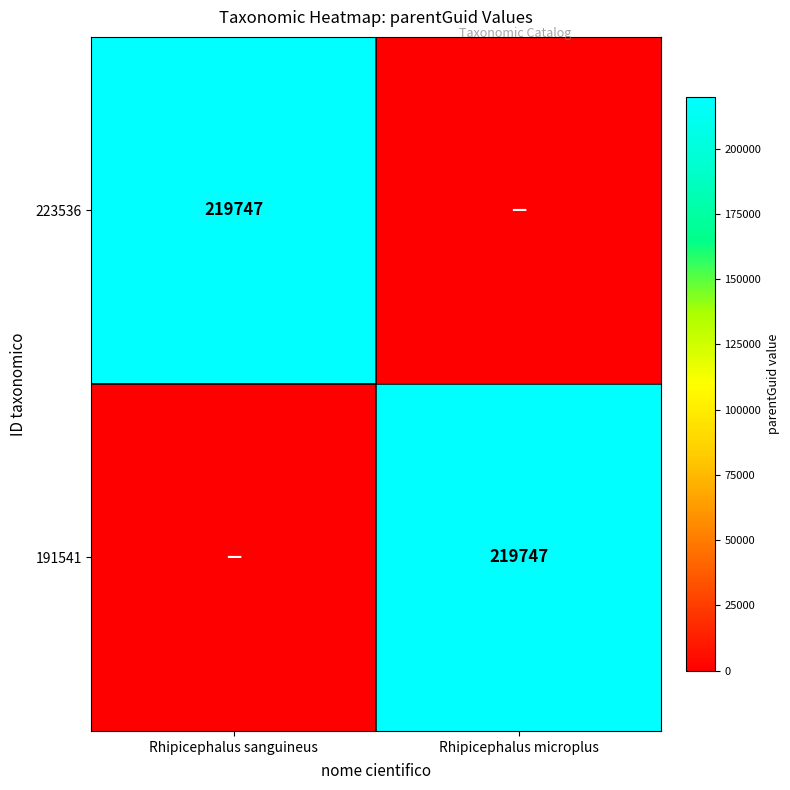

What is the greatest value displayed?

219747